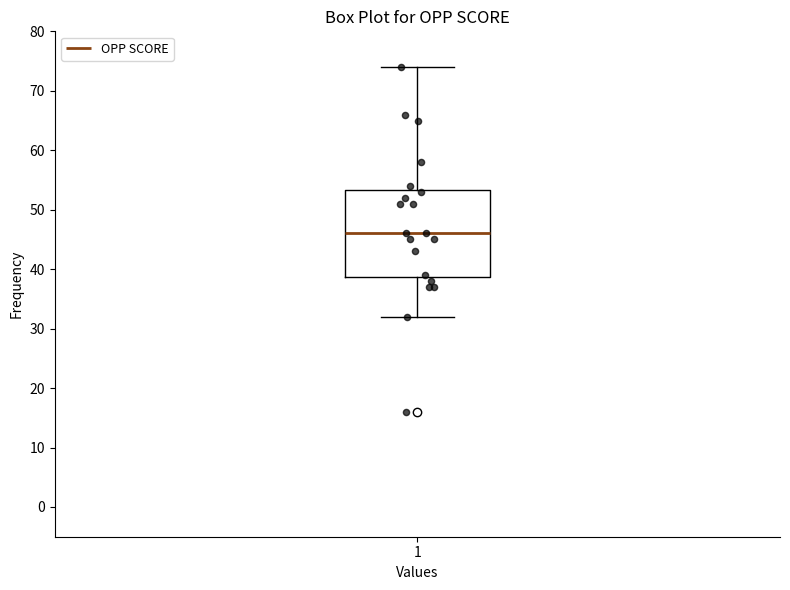

Read this box plot against the y-axis: the position of the median line, the range covered by the box, and the ends of both whiskers. The values are not printed on the chart, so give them approximately, as read against the axis.

median 46, box 39 to 53, whiskers 32 to 74